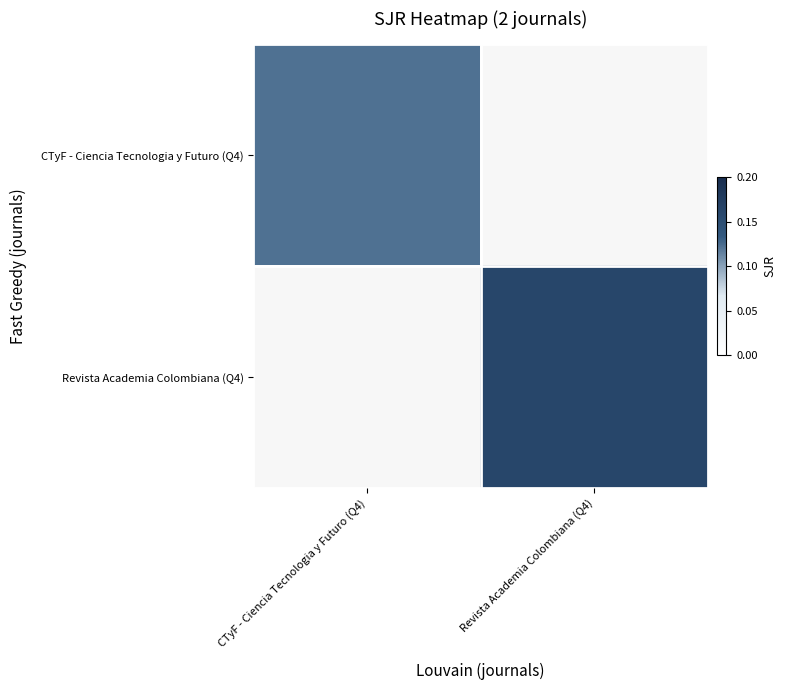

Reading right to left, extract all data points from this chart.

CTyF - Ciencia Tecnologia y Futuro (Q4): Revista Academia Colombiana (Q4)=0.0	CTyF - Ciencia Tecnologia y Futuro (Q4)=0.1
Revista Academia Colombiana (Q4): Revista Academia Colombiana (Q4)=0.2	CTyF - Ciencia Tecnologia y Futuro (Q4)=0.0